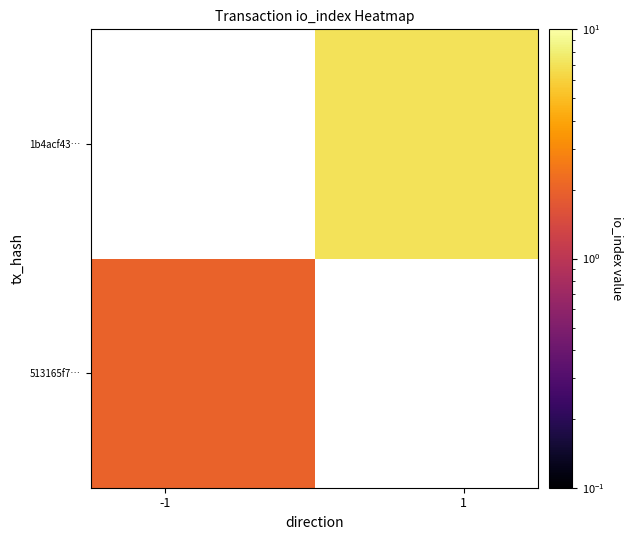

At how many categories does at least one series exceed 6?

1